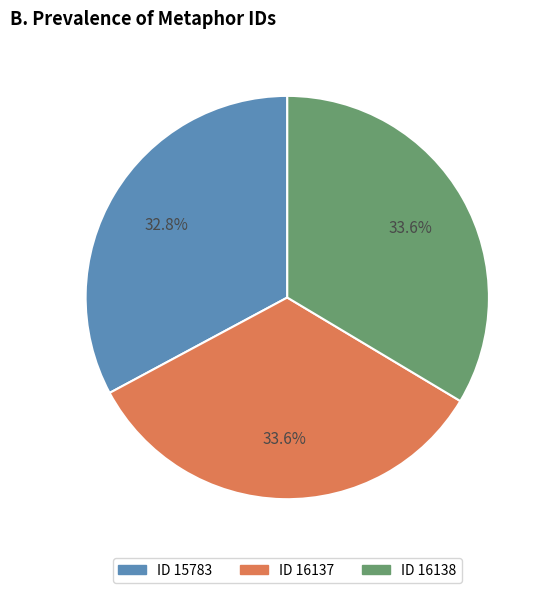

Does any single category account for the majority?

No